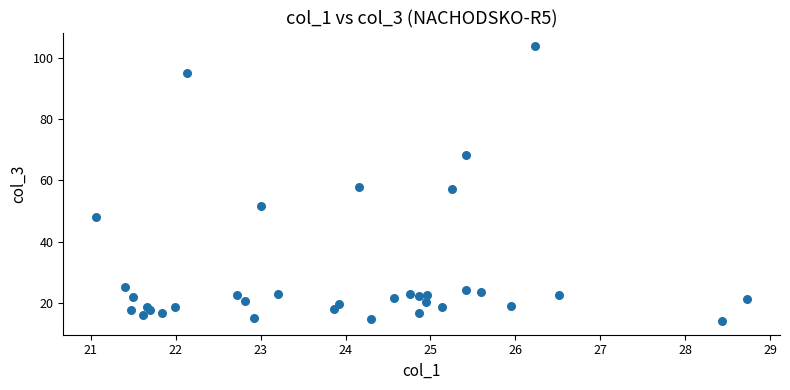

What is the range of Y values (max minus min)?

89.6